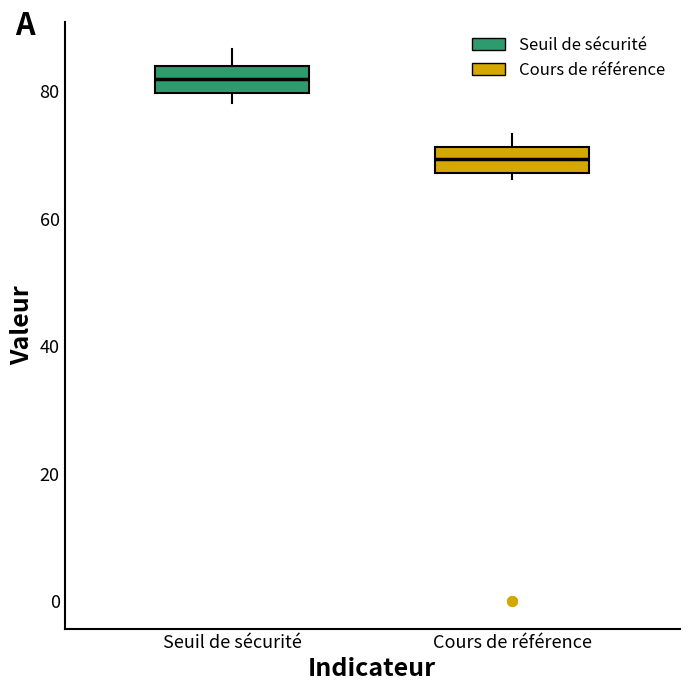

Reading left to right, transcribe this box plot: for each box, give where its median line is, the range the box spans, and where its two whiskers end, as read against the y-axis. The values are not printed on the chart, so give them approximately, as read against the axis.

Seuil de sécurité: median 82, box 80 to 84, whiskers 78 to 86
Cours de référence: median 70, box 68 to 72, whiskers 66 to 74